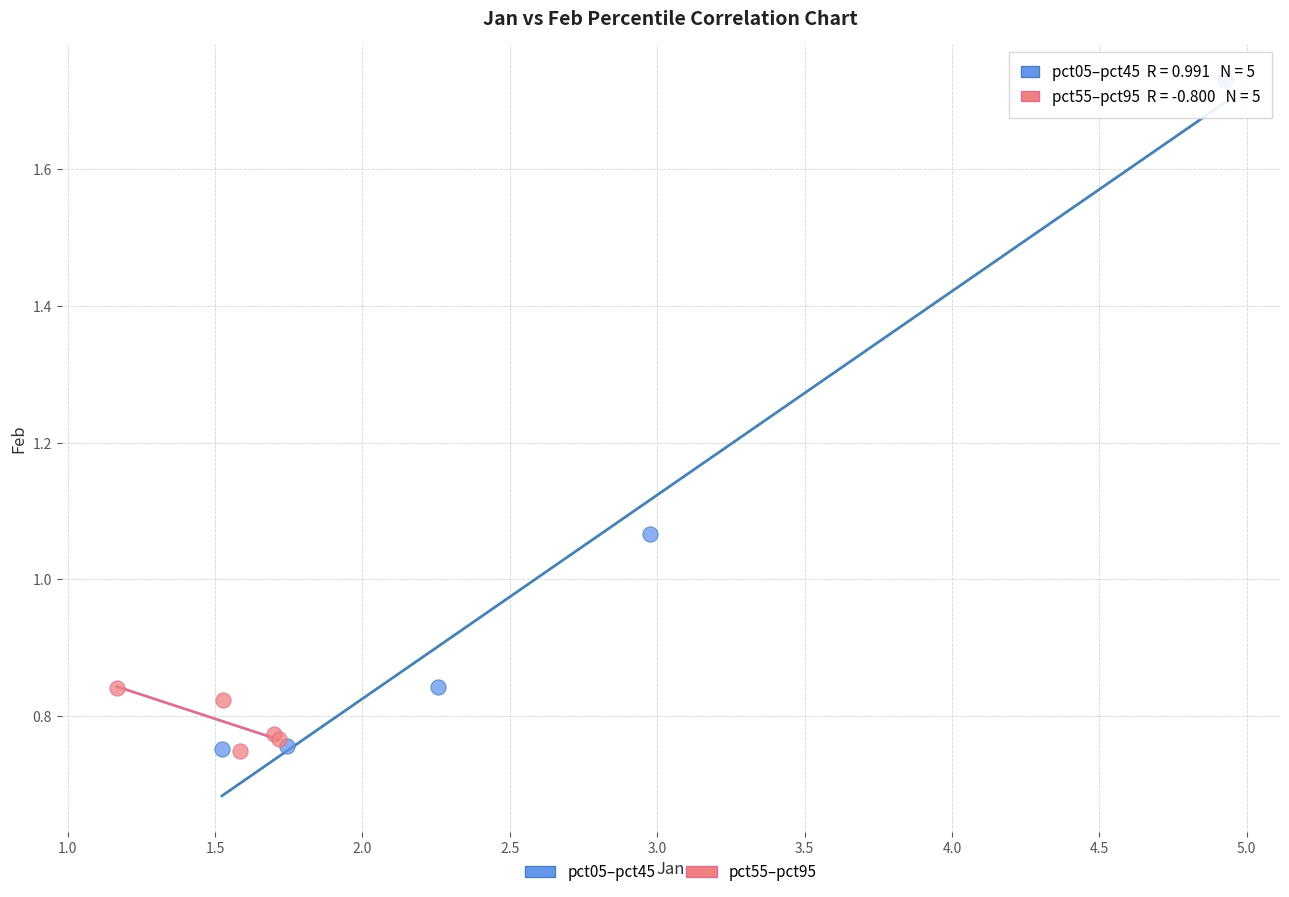

Which series contains the highest Y value?

pct05–pct45